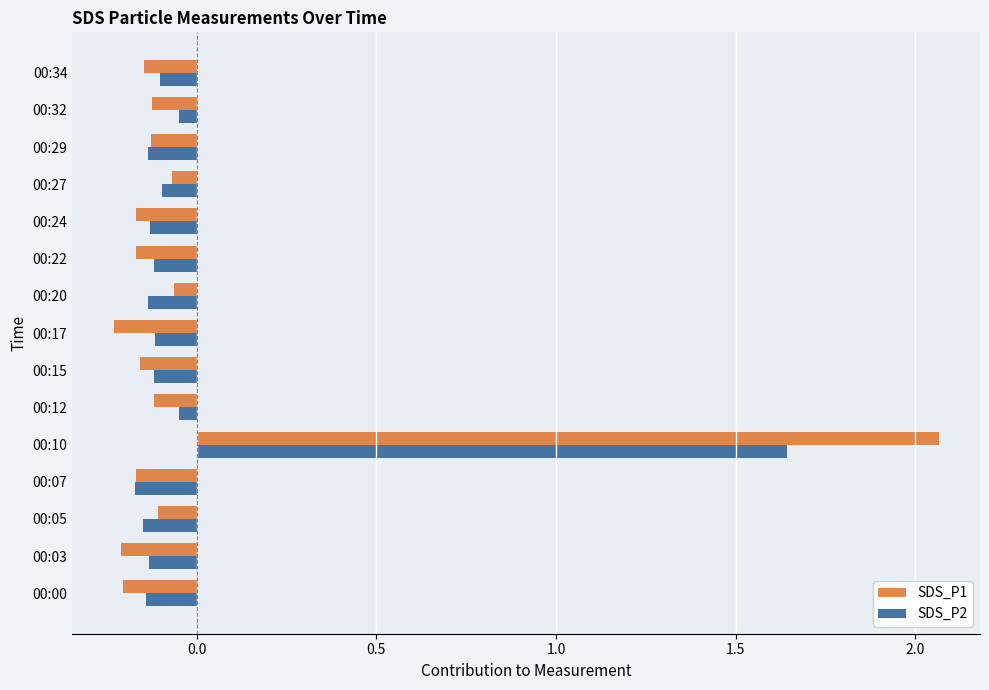

Which category has the lowest value in the SDS_P2 series?

00:07